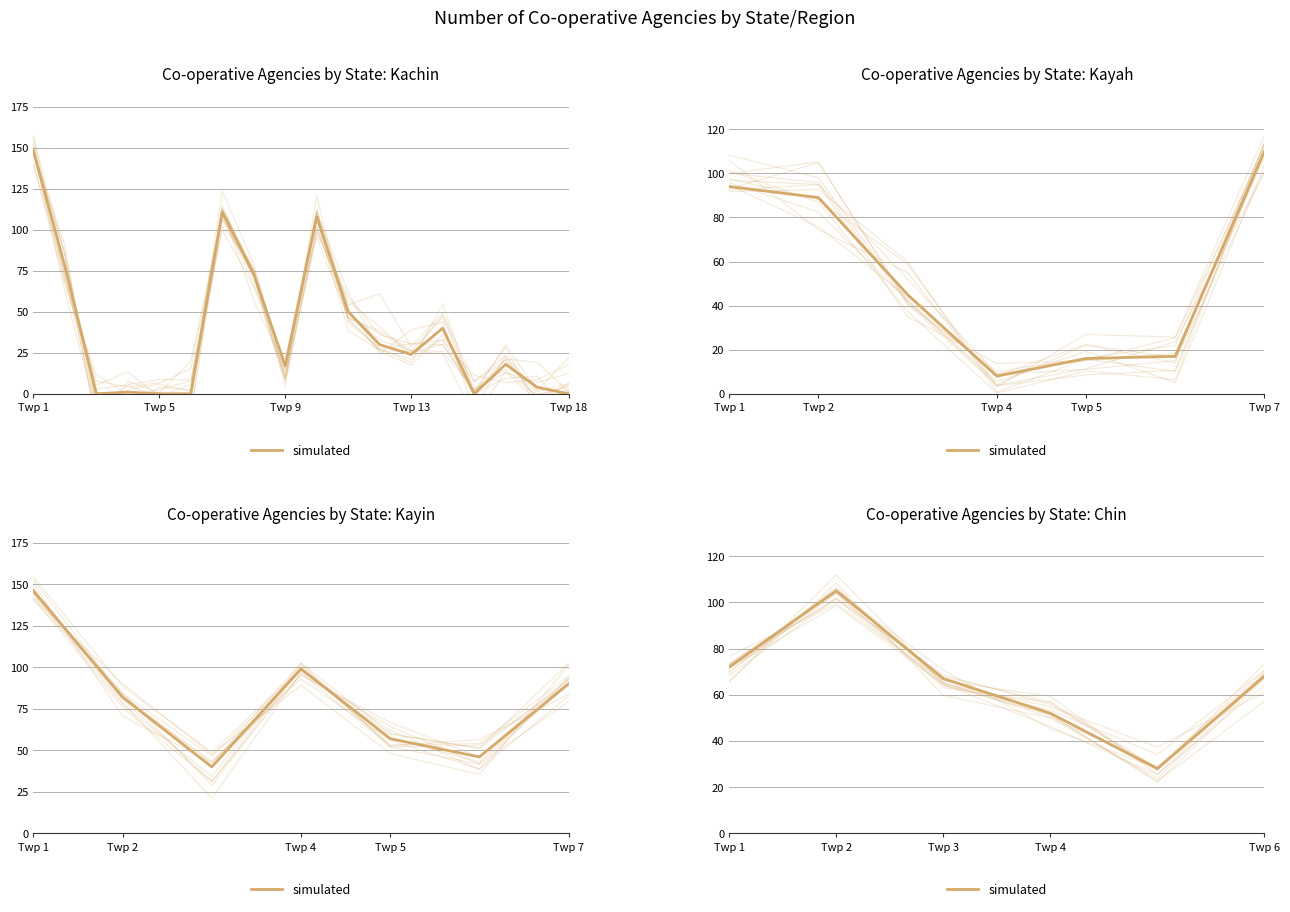

What is the ratio of the value at Twp 18 to the value at Twp 5?

0.3